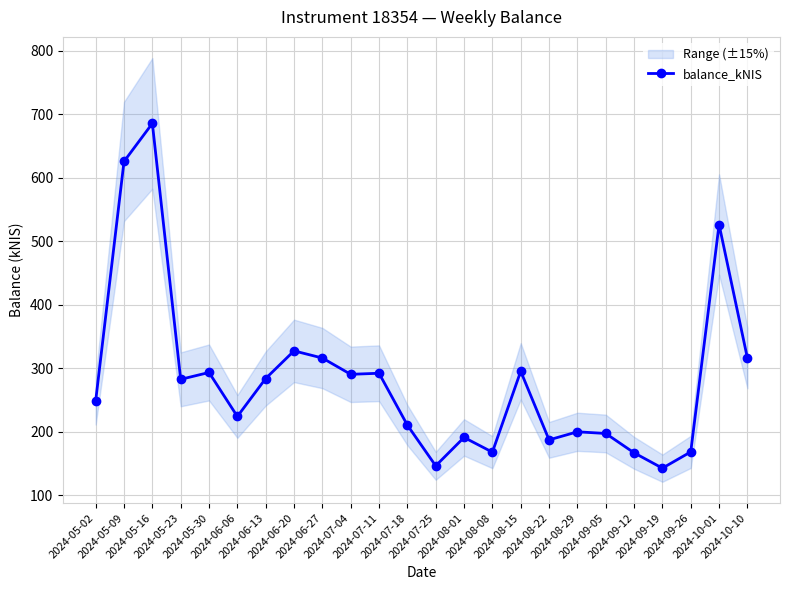

Reading left to right, what are all the values shown in this chart?

2024-05-02=249.0	2024-05-09=625.7	2024-05-16=685.6	2024-05-23=282.8	2024-05-30=293.6	2024-06-06=224.4	2024-06-13=284.1	2024-06-20=327.6	2024-06-27=316.3	2024-07-04=290.7	2024-07-11=292.4	2024-07-18=210.7	2024-07-25=146.7	2024-08-01=191.4	2024-08-08=168.2	2024-08-15=295.5	2024-08-22=187.5	2024-08-29=200.2	2024-09-05=197.6	2024-09-12=167.2	2024-09-19=143.0	2024-09-26=168.6	2024-10-01=526.5	2024-10-10=316.2